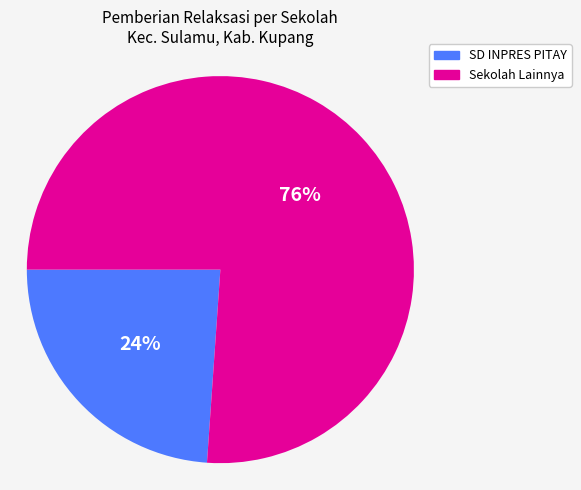

Is there any slice that represents more than half of the pie?

Yes